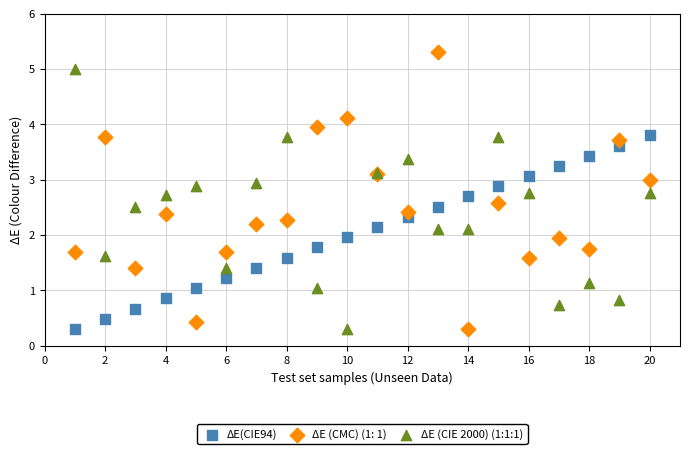

What is the X range (max minus min) for the scatter plot?

19.0